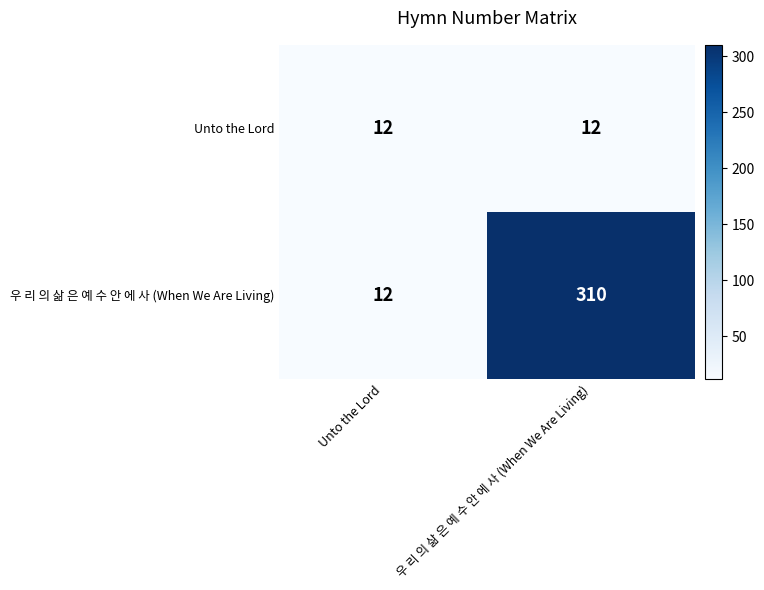

How many series are shown in this chart?

2